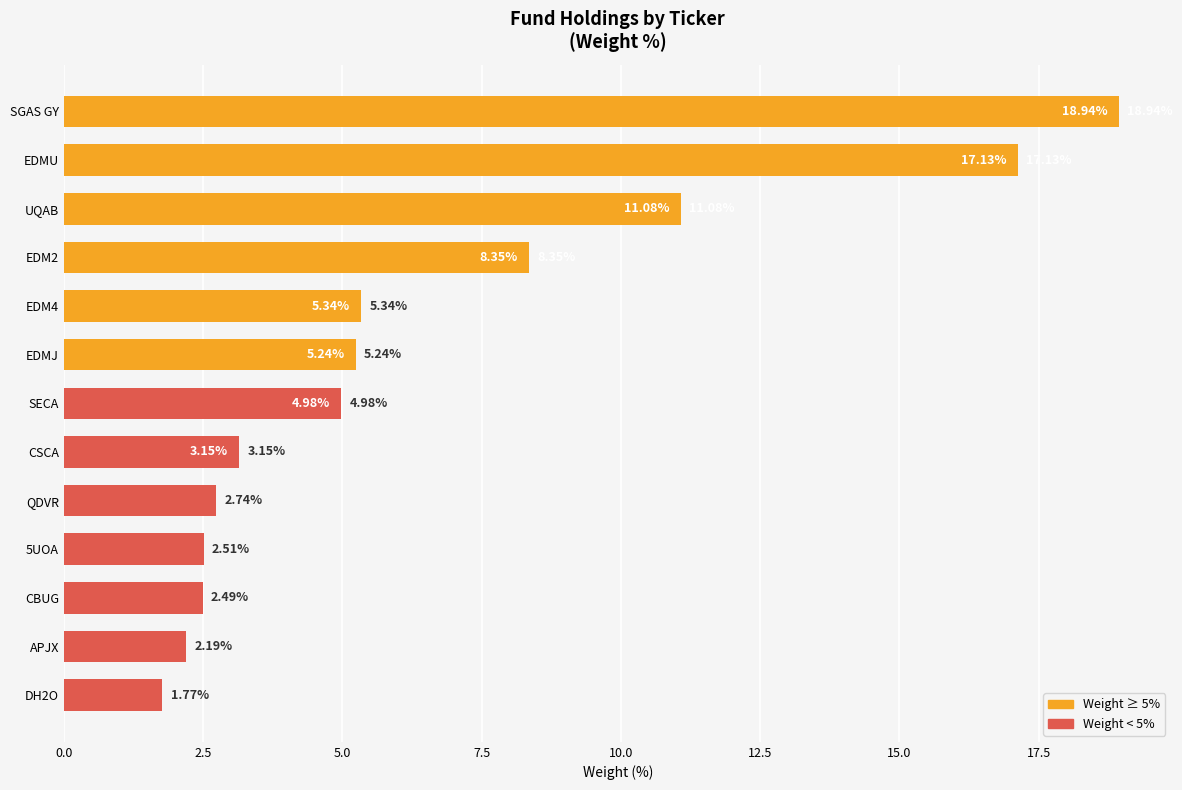

List the labels in order of value, largest first.

SGAS GY, EDMU, UQAB, EDM2, EDM4, EDMJ, SECA, CSCA, QDVR, 5UOA, CBUG, APJX, DH2O